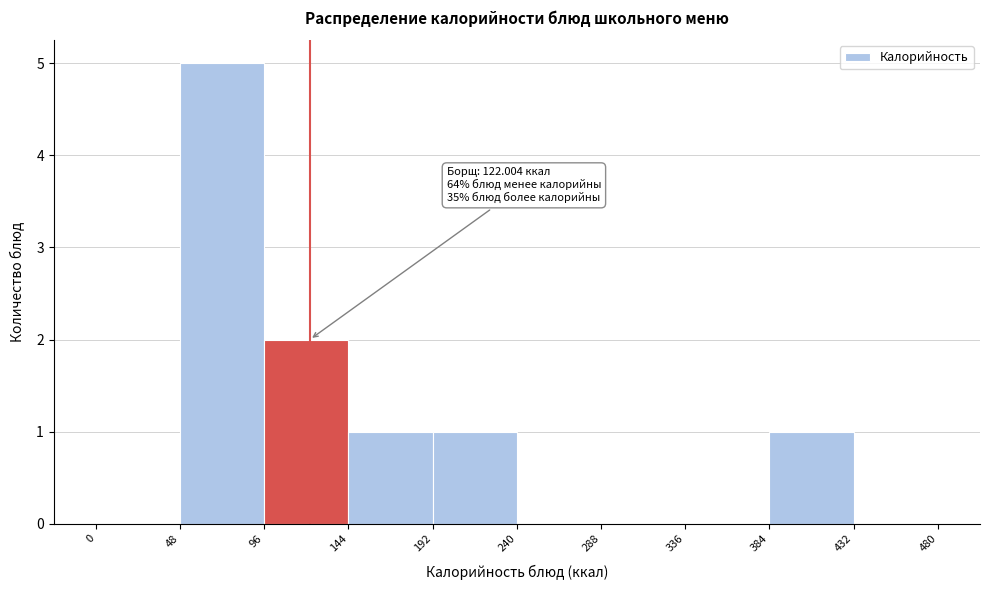

Over which range of the x-axis is the bar tallest?

48 to 96